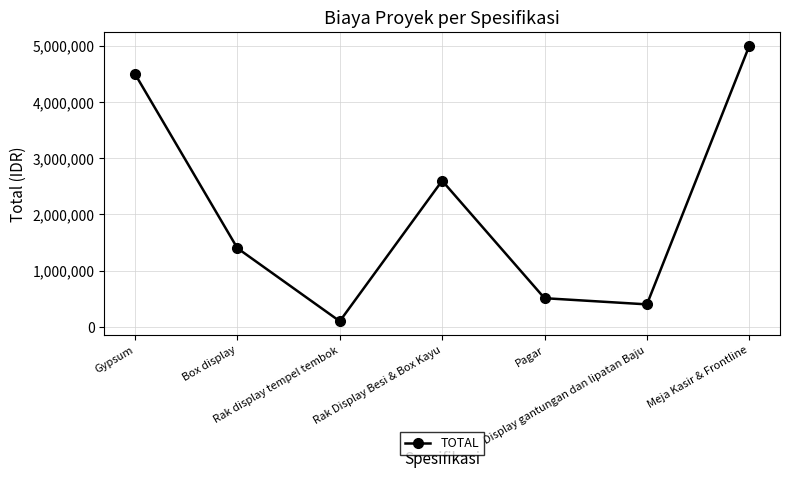

What is the ratio of the value at Gypsum to the value at Display gantungan dan lipatan Baju?

11.2